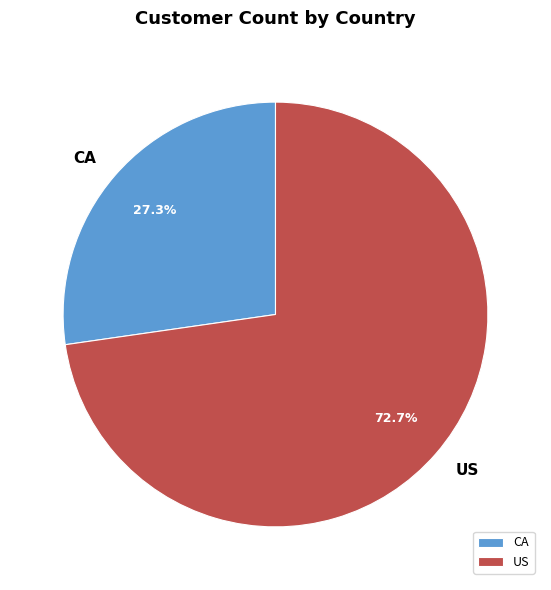

Rank the categories by value from highest to lowest.

US, CA